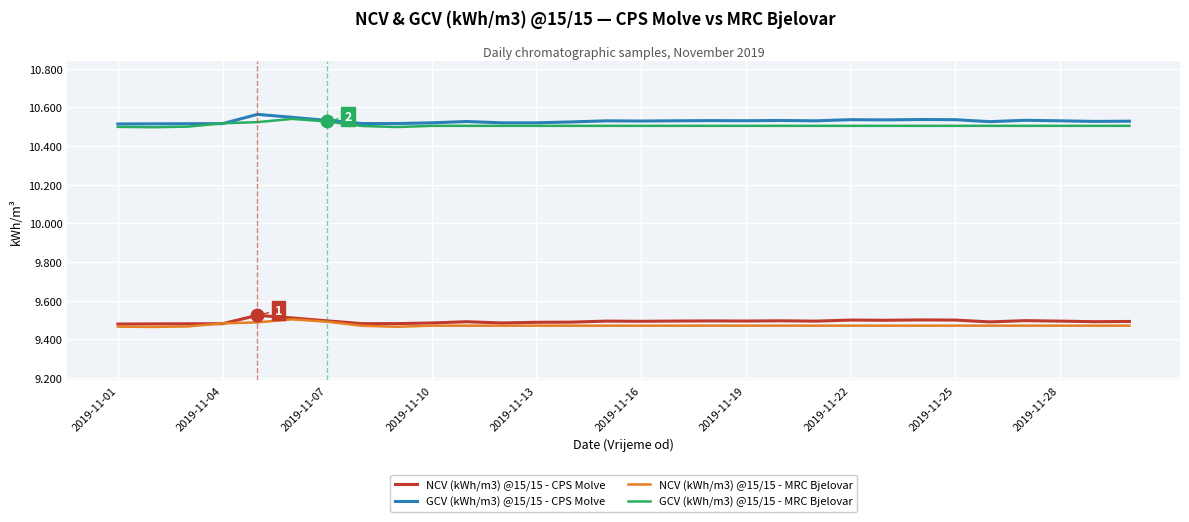

True or false: GCV (kWh/m3) @15/15 - MRC Bjelovar and NCV (kWh/m3) @15/15 - MRC Bjelovar intersect in this chart.

False